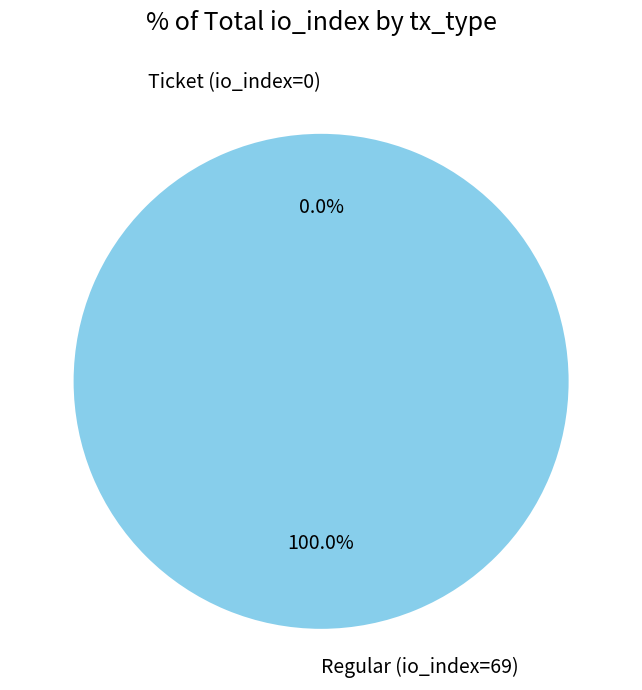

Rank the categories by value from lowest to highest.

Ticket (io_index=0), Regular (io_index=69)